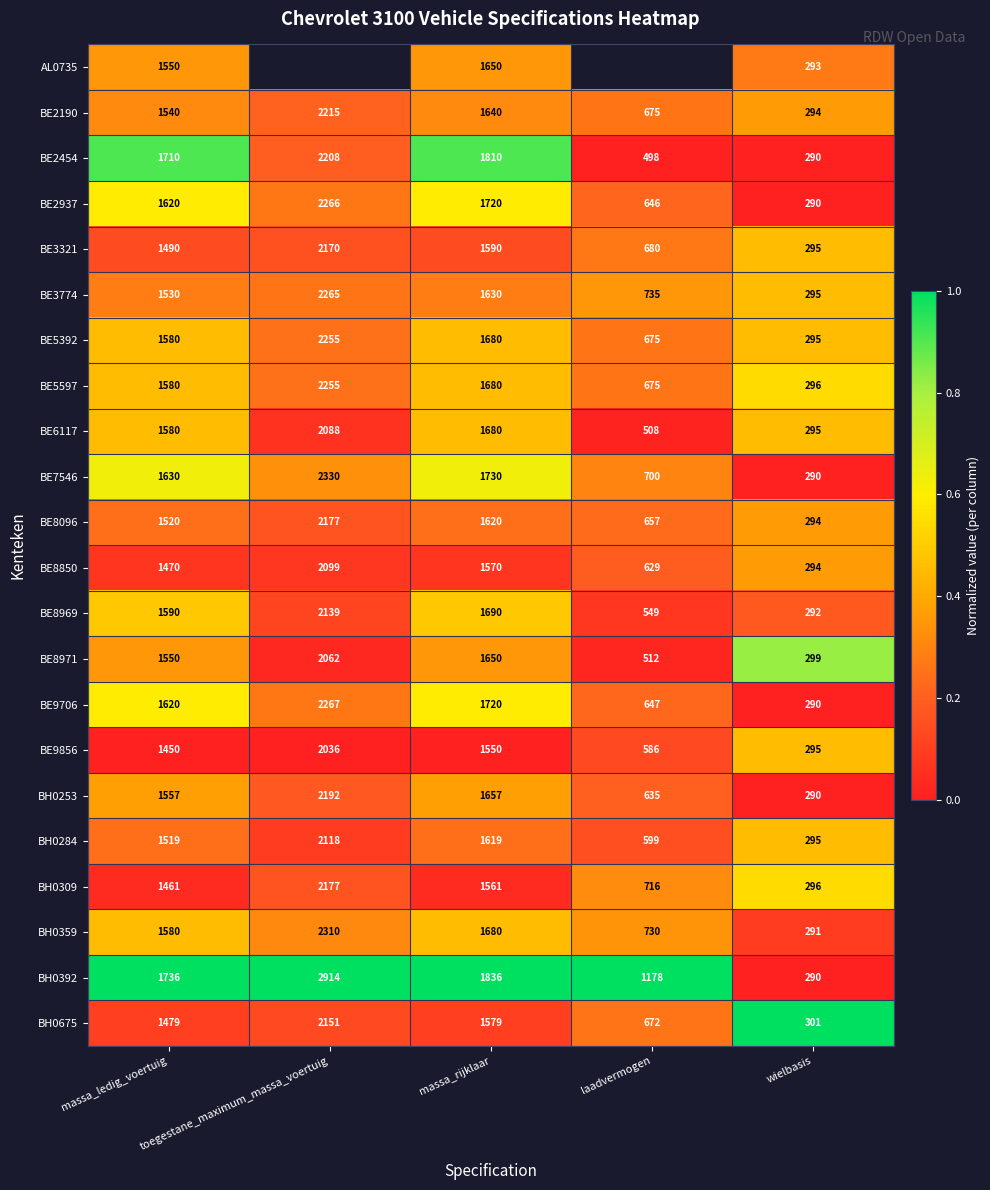

At which label does BE5392 reach its peak?

toegestane_maximum_massa_voertuig